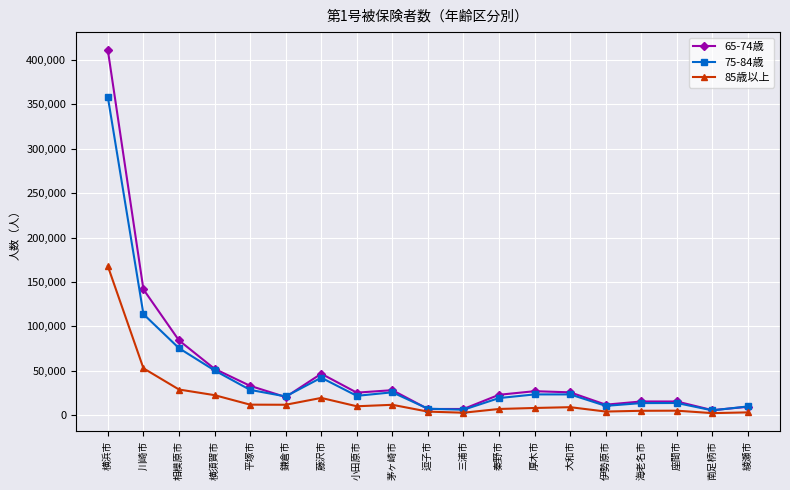

What is the maximum value shown in the chart?

410692